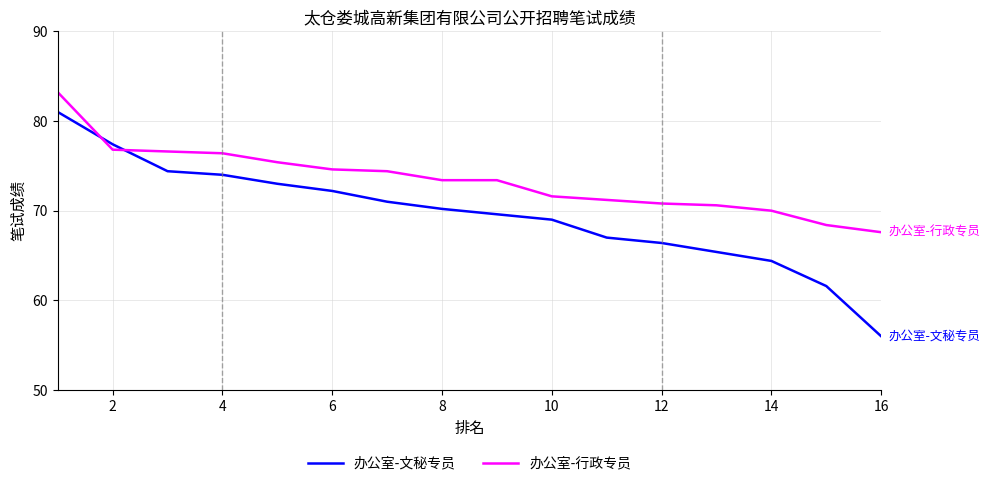

Rank the series by their maximum value, from lowest to highest.

办公室-文秘专员, 办公室-行政专员